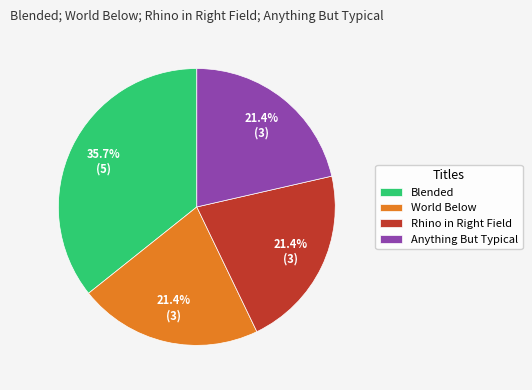

Is there any slice that represents more than half of the pie?

No